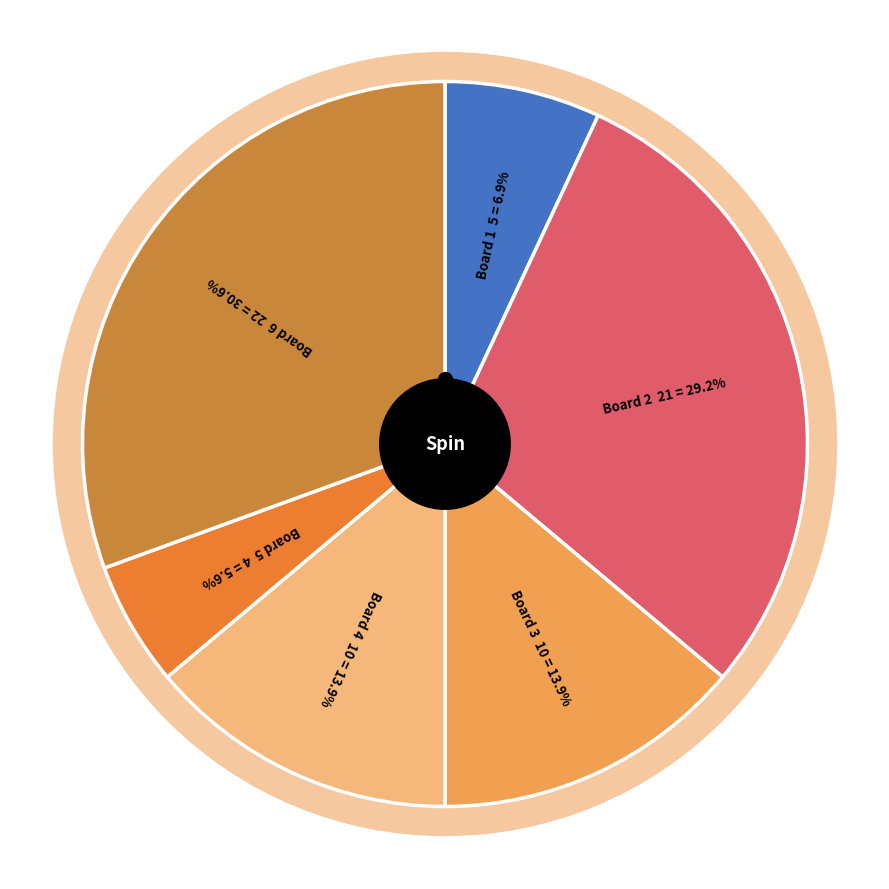

To the nearest percent, what percentage of the pie is Board 4?

14%